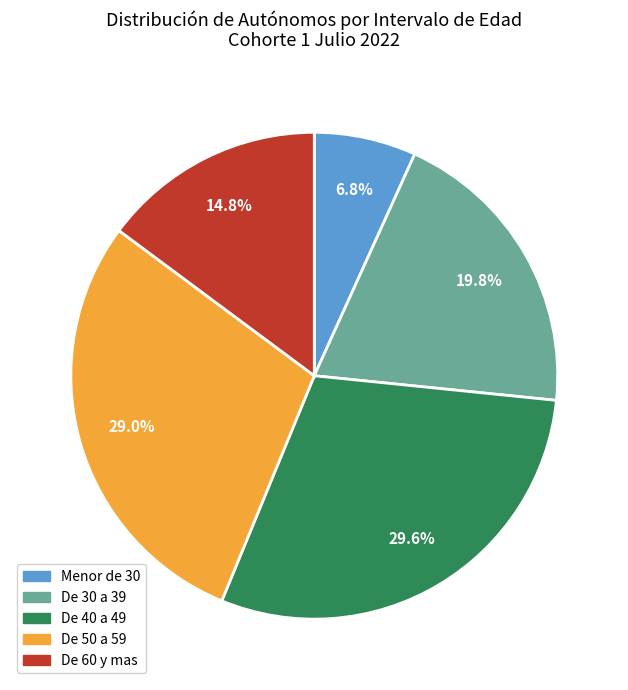

Approximately how many times larger is the value at De 40 a 49 compared to Menor de 30?

4.4